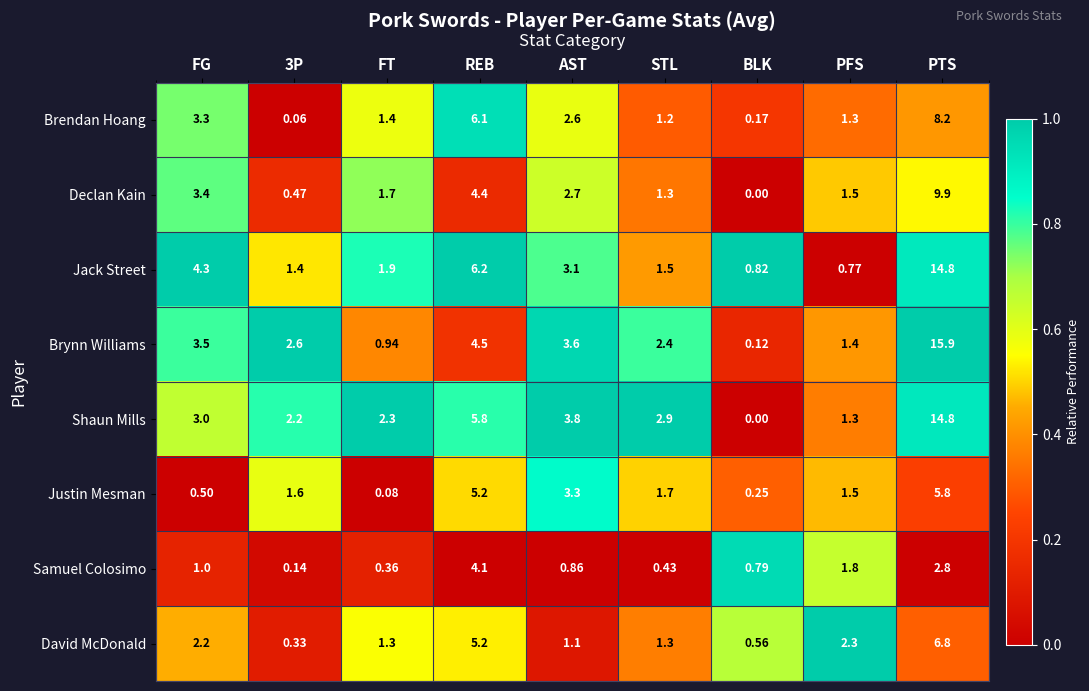

Rank the series at FT from lowest to highest value.

Justin Mesman, Samuel Colosimo, Brynn Williams, David McDonald, Brendan Hoang, Declan Kain, Jack Street, Shaun Mills